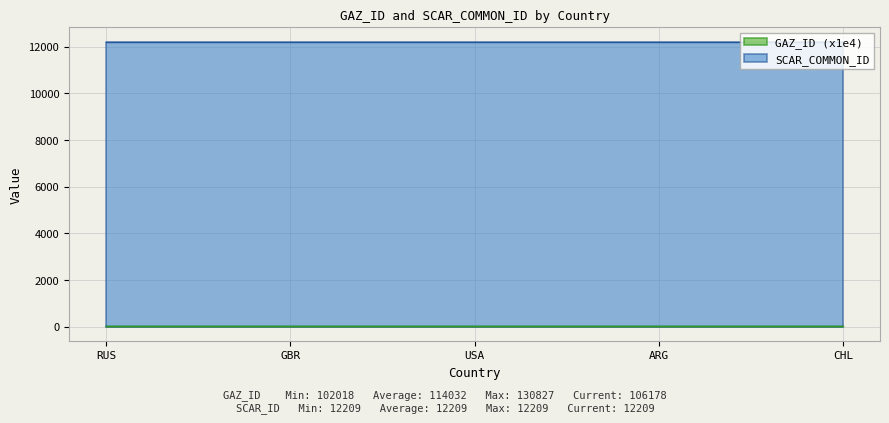

Reading left to right, transcribe all the data shown in this chart.

12.0	11.1	13.1	10.2	10.6